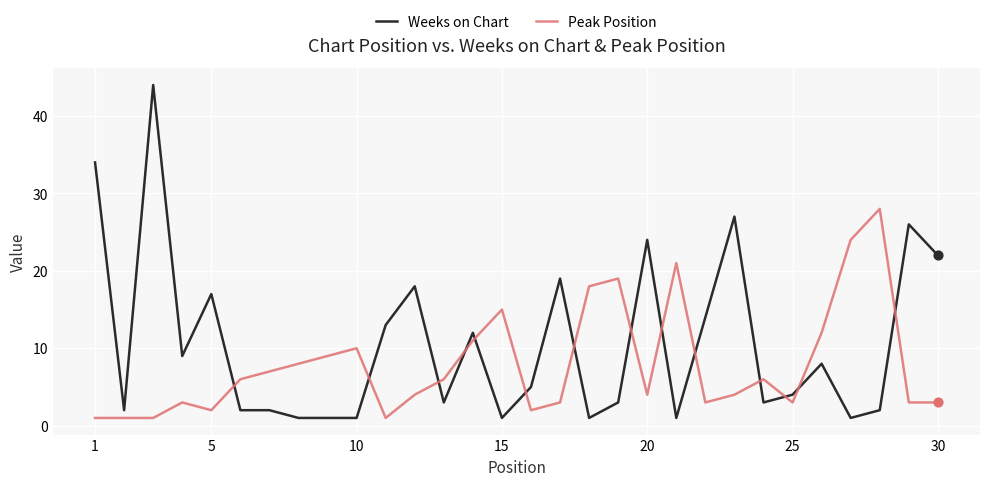

Which series has the largest total across all categories?

Weeks on Chart